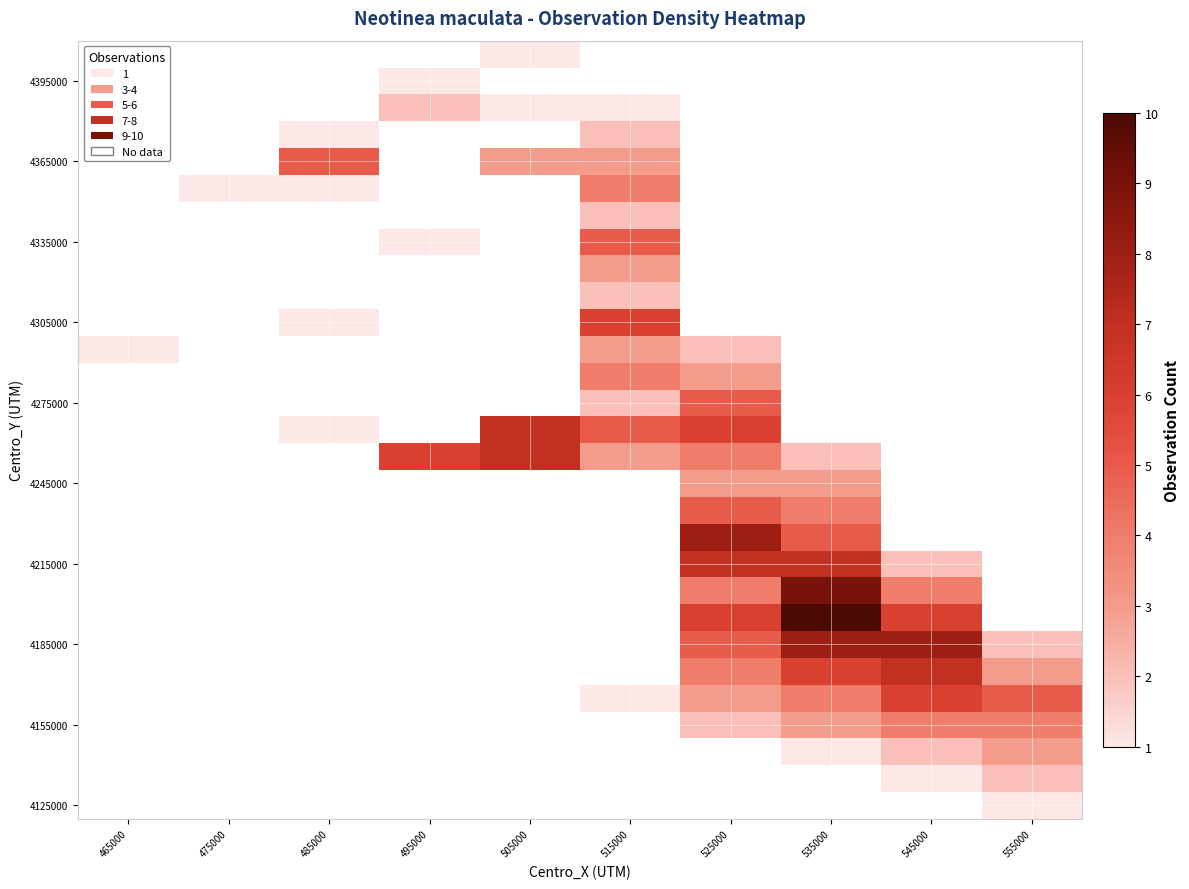

Which label corresponds to the smallest value in the chart?

465000